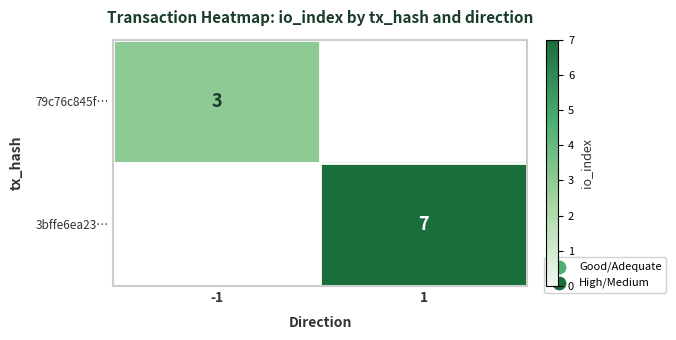

True or false: 79c76c845f… has a value of 2 at -1.

False